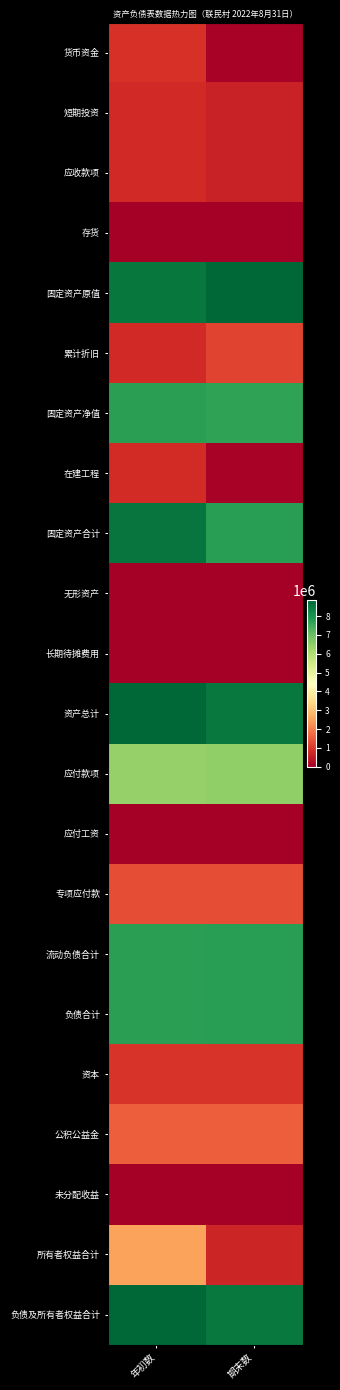

At how many categories does at least one series exceed 7088314?

2